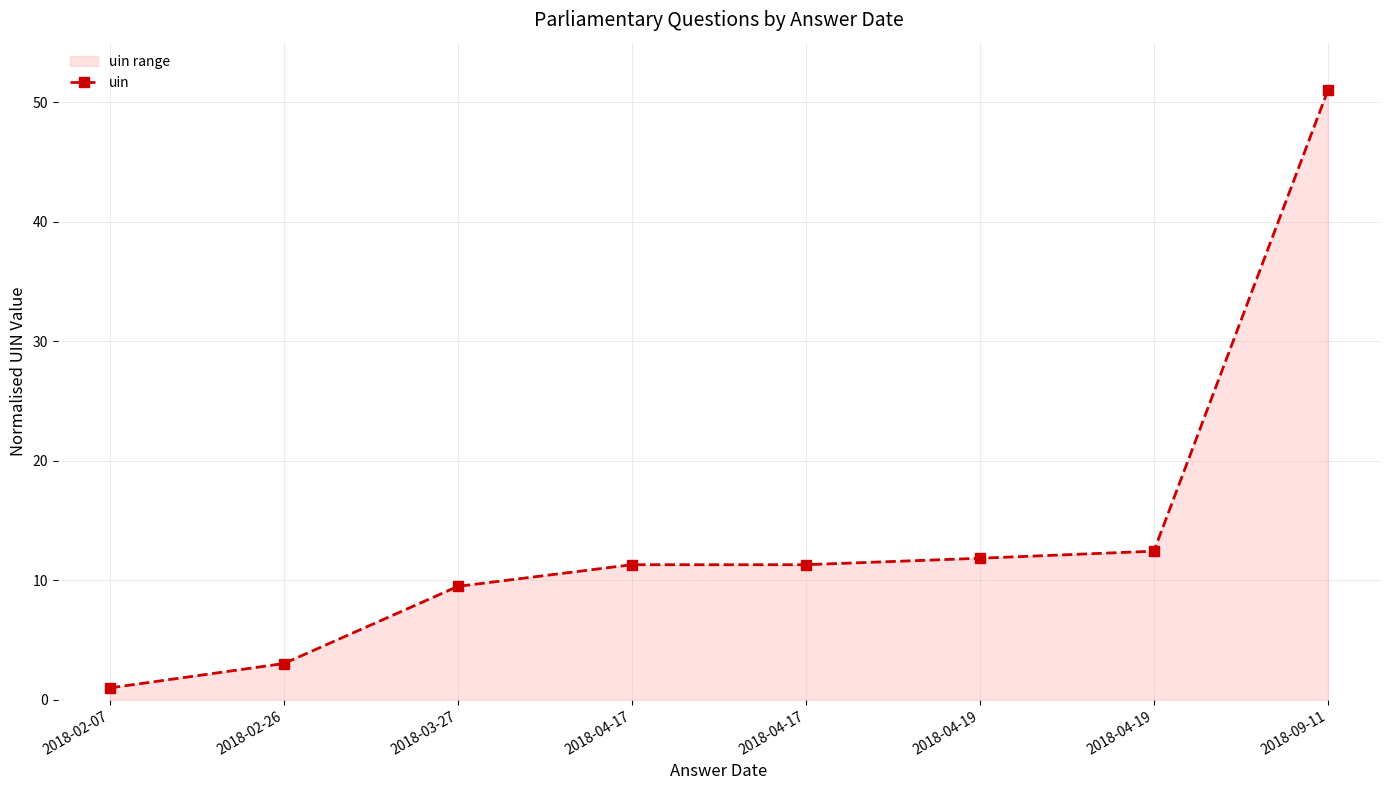

What is the ratio of the value at 2018-02-07 to the value at 2018-04-17?

0.1